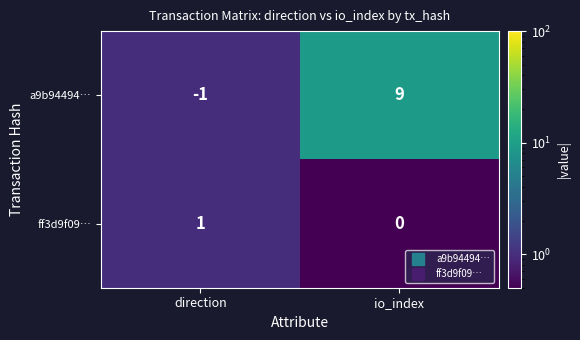

How many positive values does the a9b94494… series have?

1